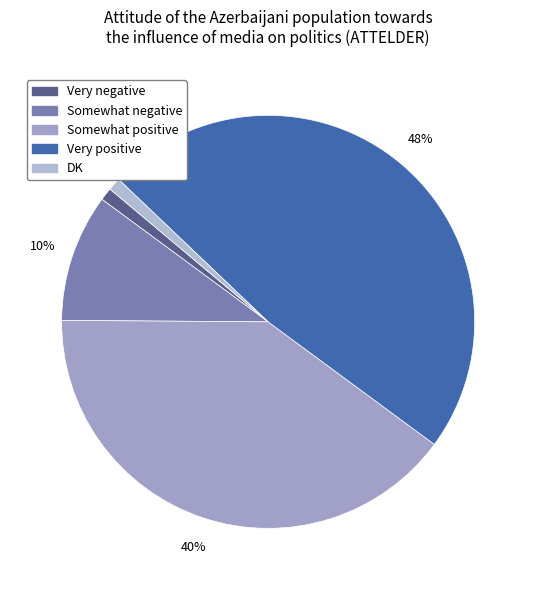

Does Somewhat negative account for over 50% of the chart?

No